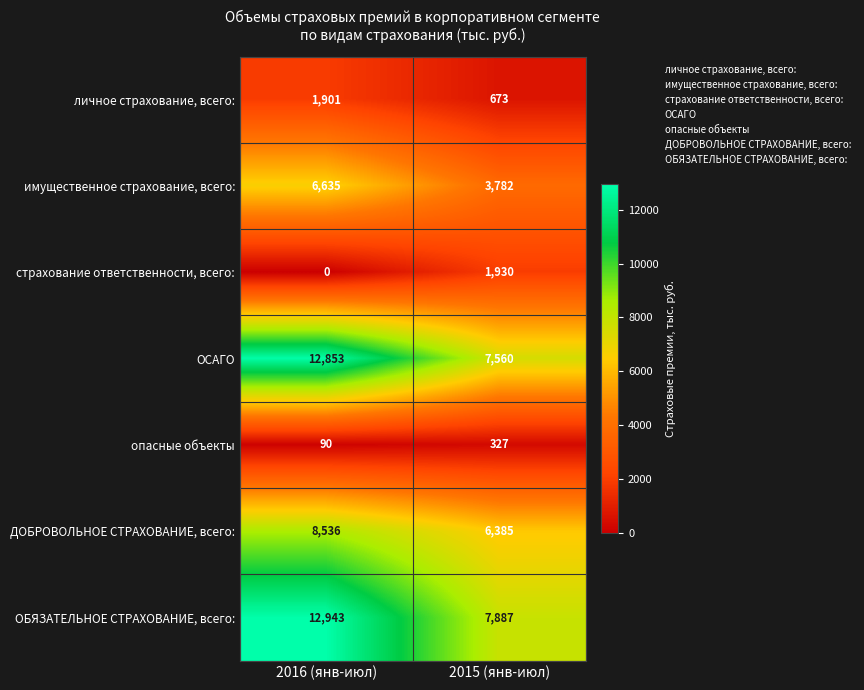

How many distinct data groups are displayed?

7